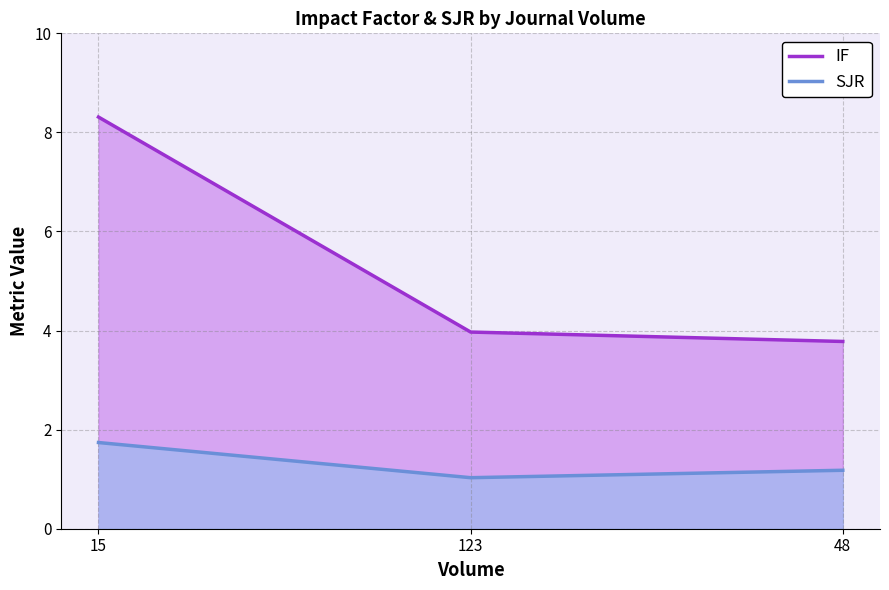

The SJR series shows 1.2 at 48. True or false?

True